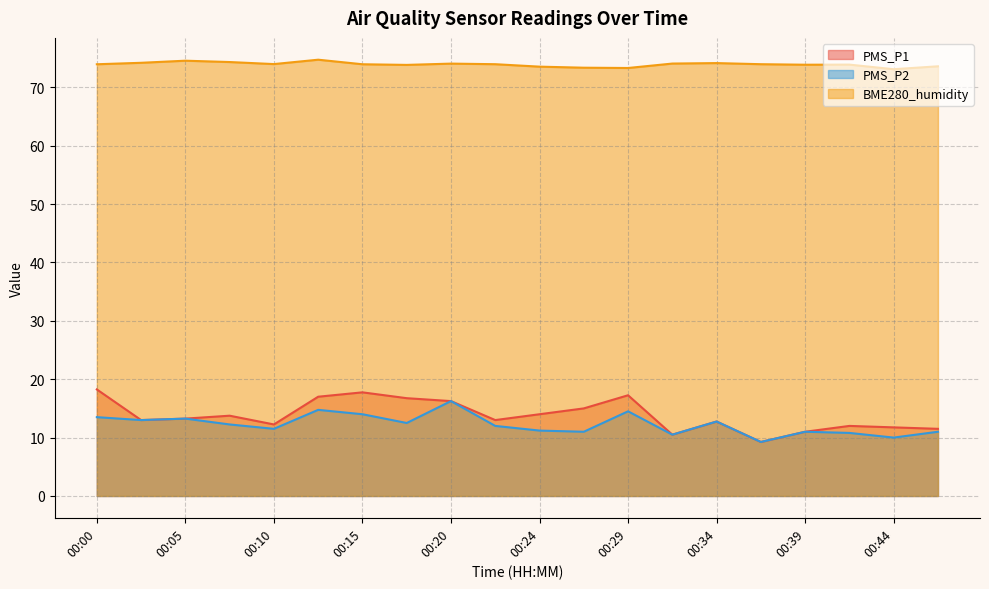

True or false: PMS_P2 has more than 1 interior local peaks.

True